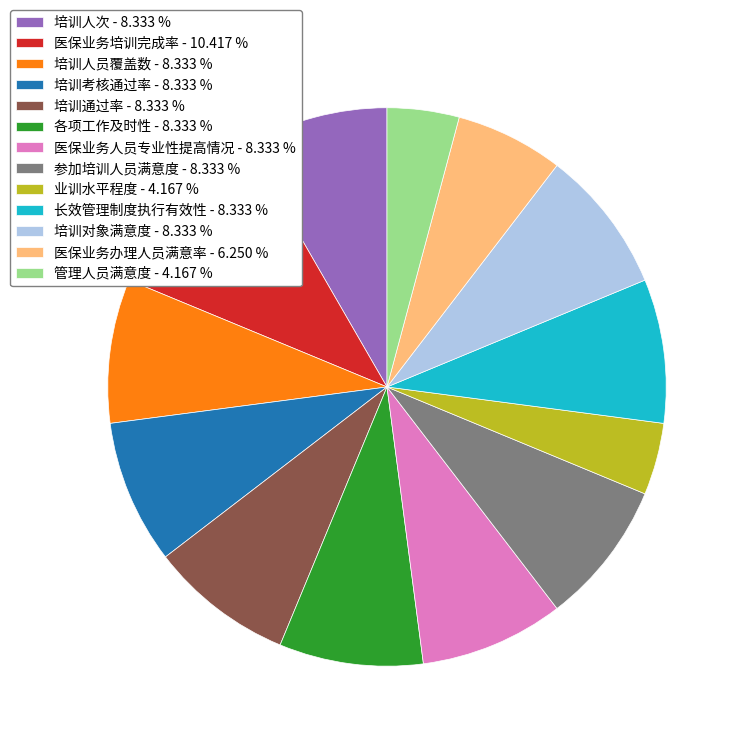

Which has a higher value, 医保业务培训完成率 - 10.417 % or 培训人员覆盖数 - 8.333 %?

医保业务培训完成率 - 10.417 %